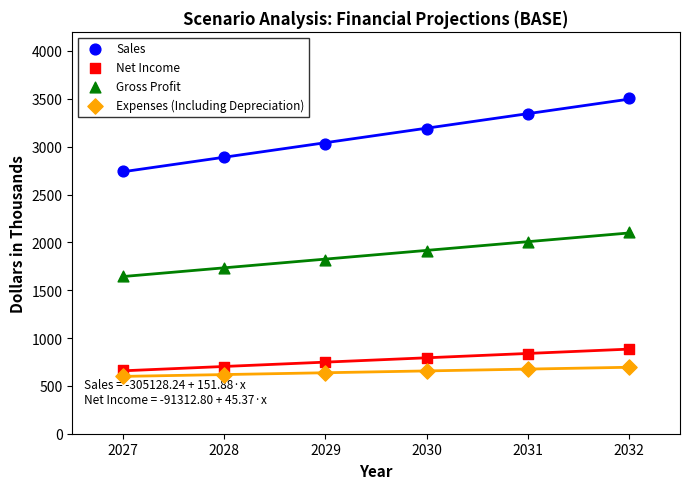

Which series contains the highest Y value?

Sales